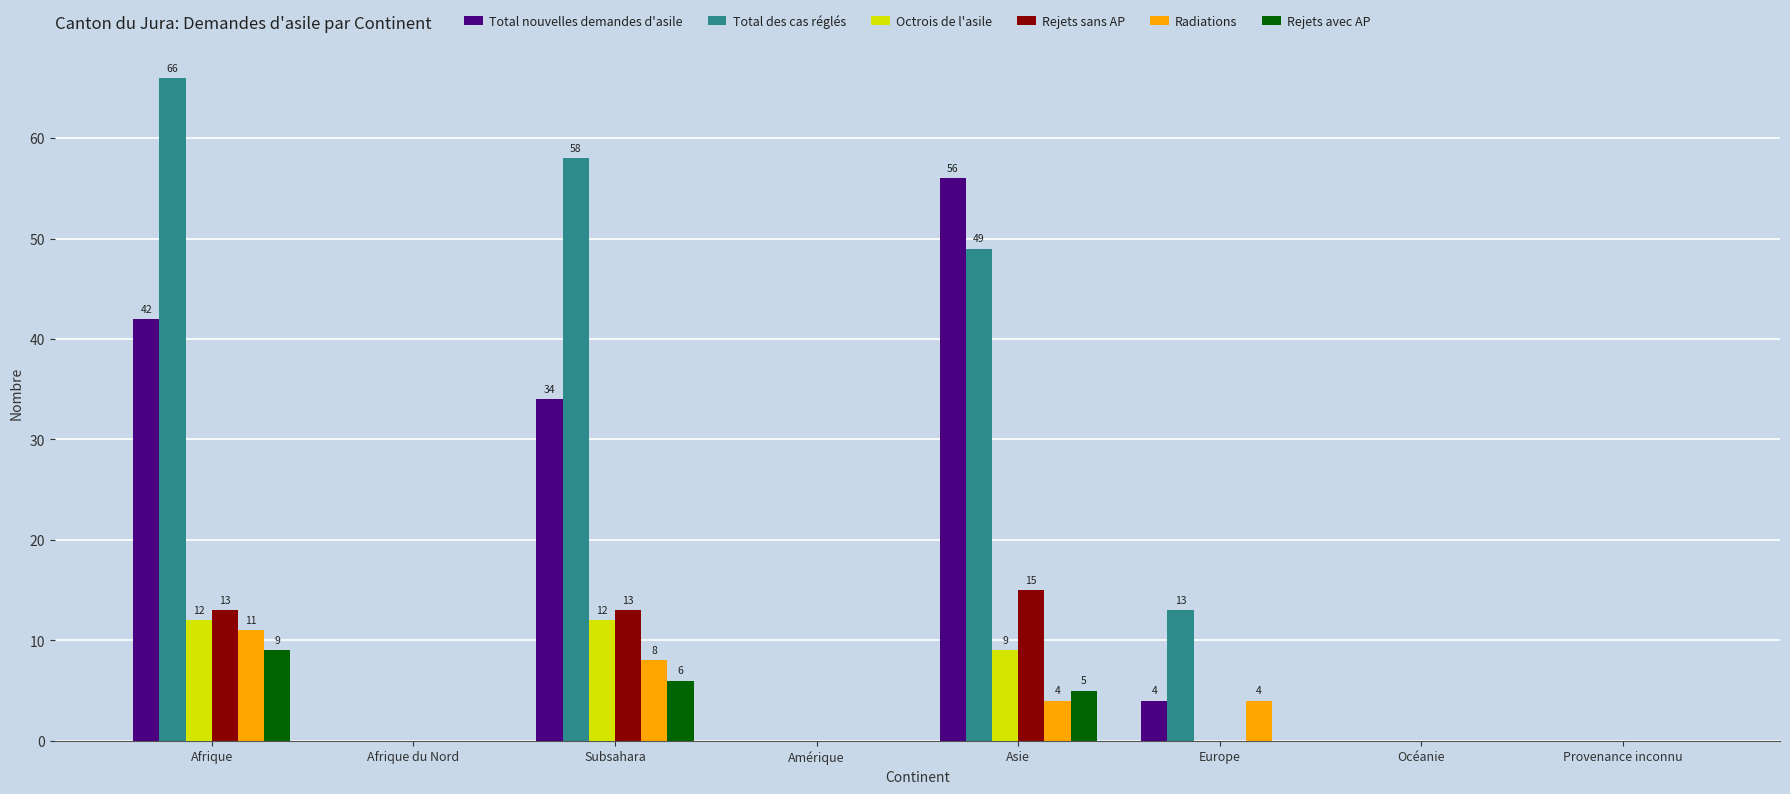

What is the spread (max minus min) of values at Europe?

13